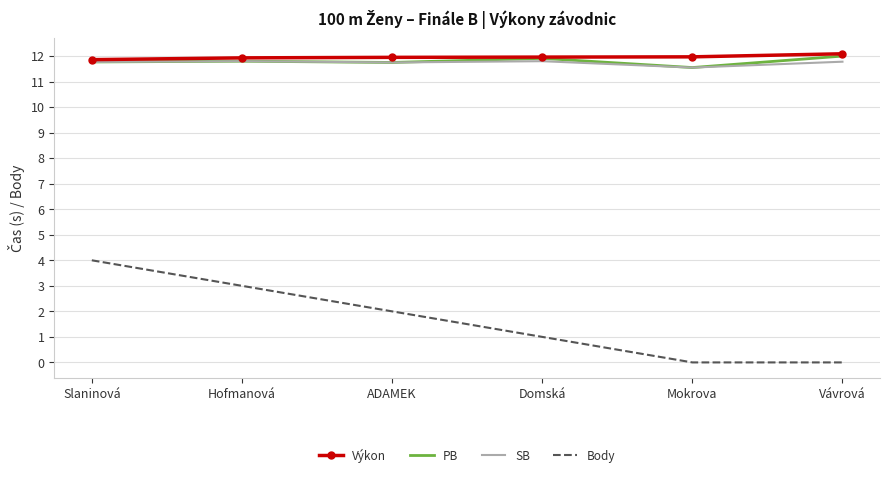

What position from the left is Mokrova?

5